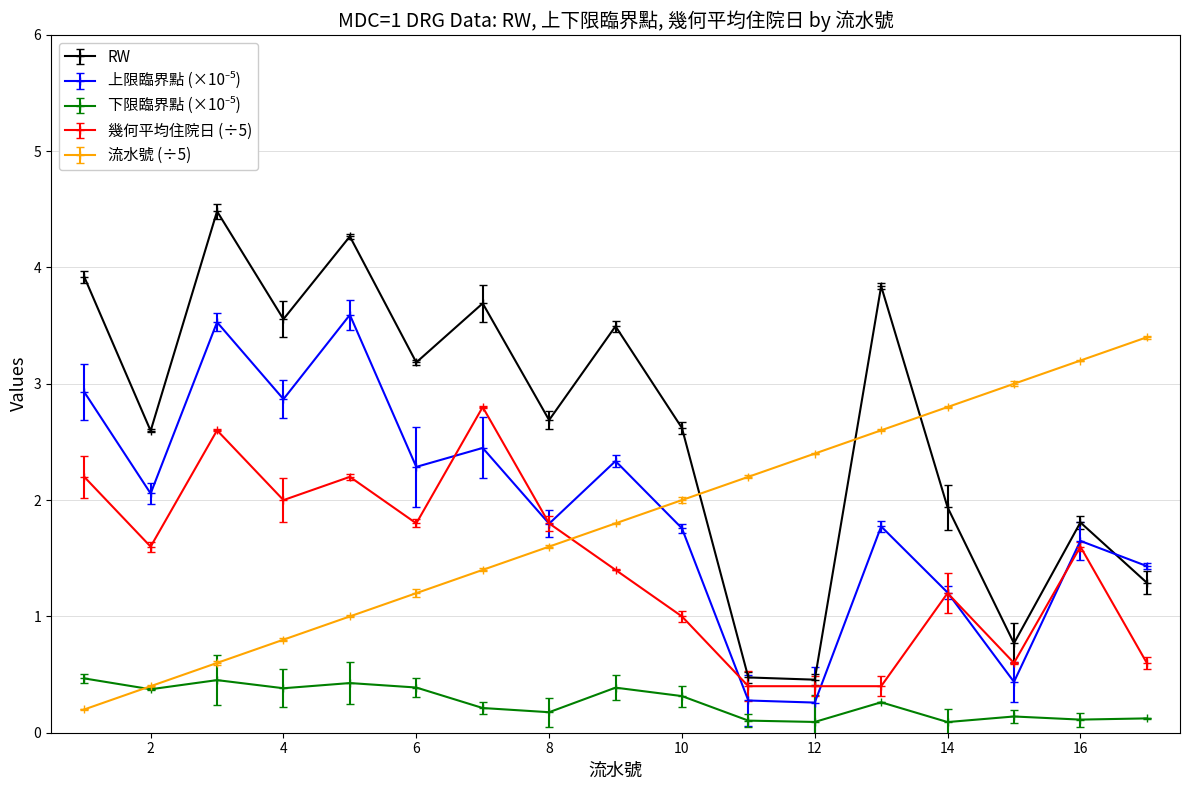

True or false: 流水號 (÷5) and RW intersect in this chart.

True